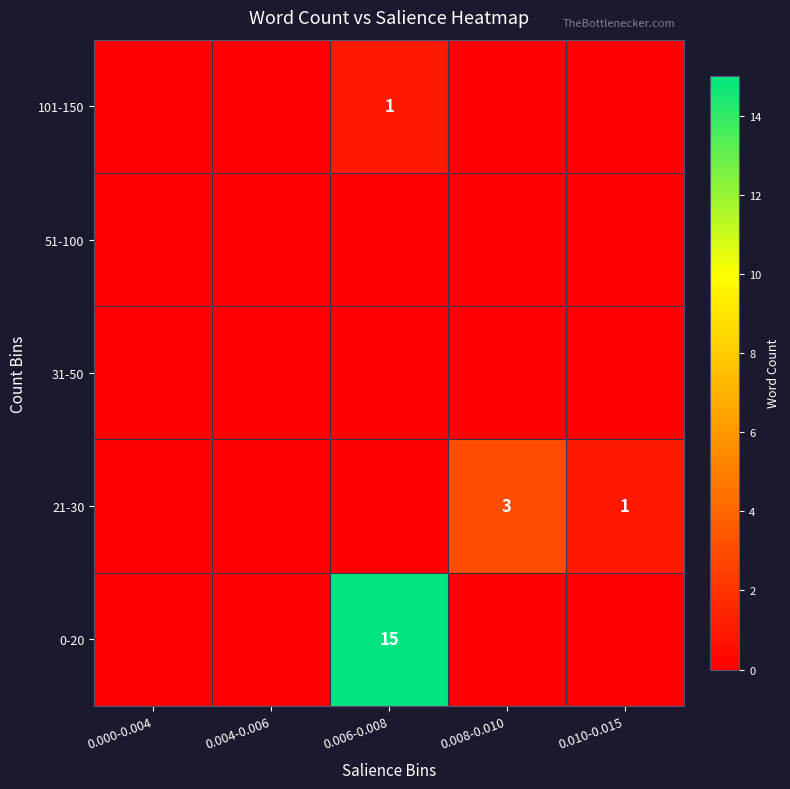

True or false: 0-20 has a value of 15 at 0.006-0.008.

True